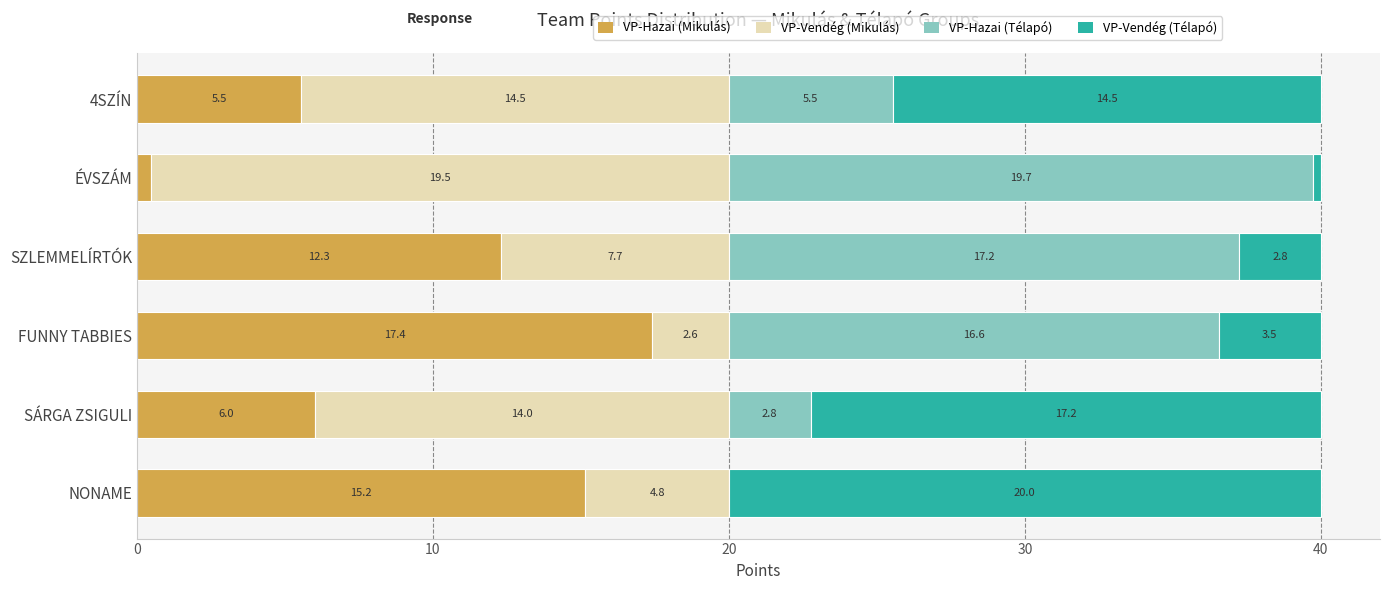

How many data points does each series have?

6